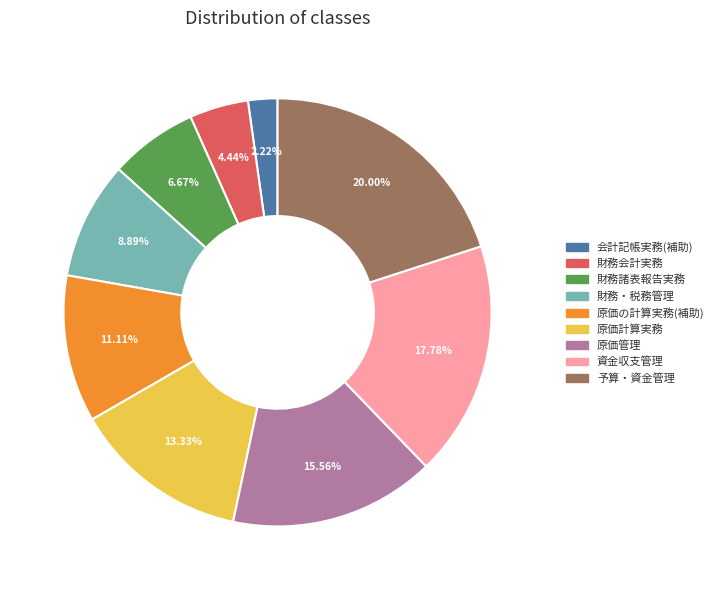

Combined, do 原価の計算実務(補助) and 原価計算実務 account for over 50%?

No